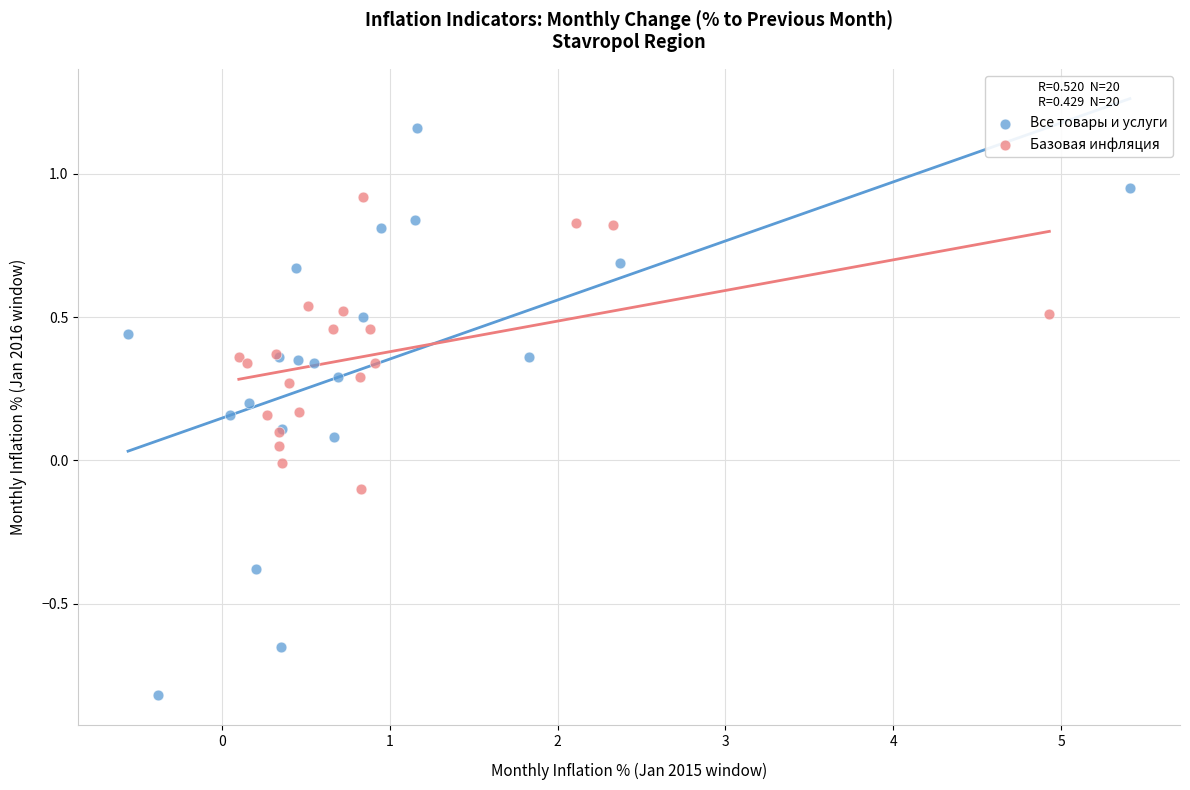

Which series reaches the minimum Y coordinate?

Все товары и услуги